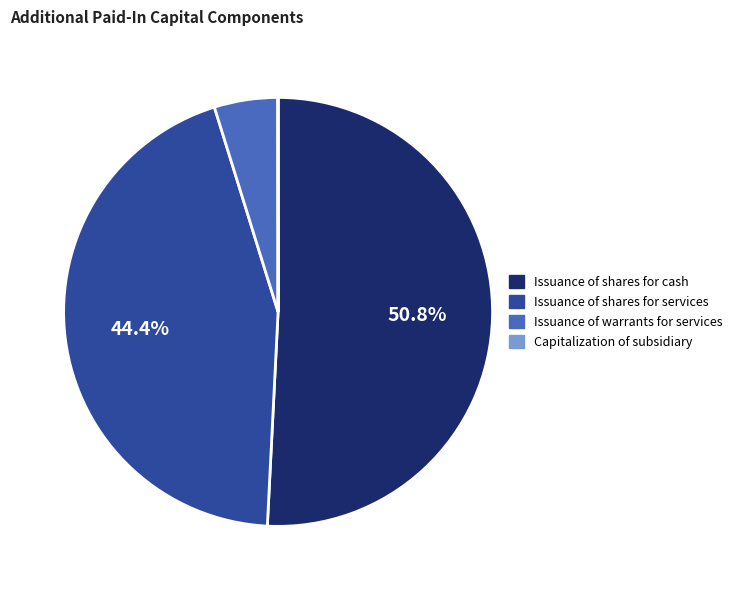

What is the ratio of the value at Issuance of shares for cash to the value at Issuance of shares for services?

1.1